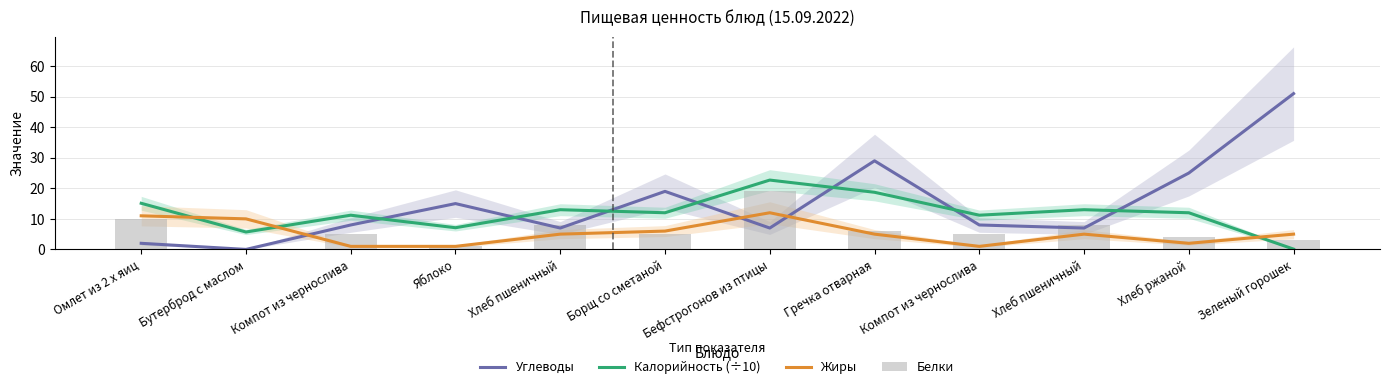

At how many categories does at least one series exceed 29?

1